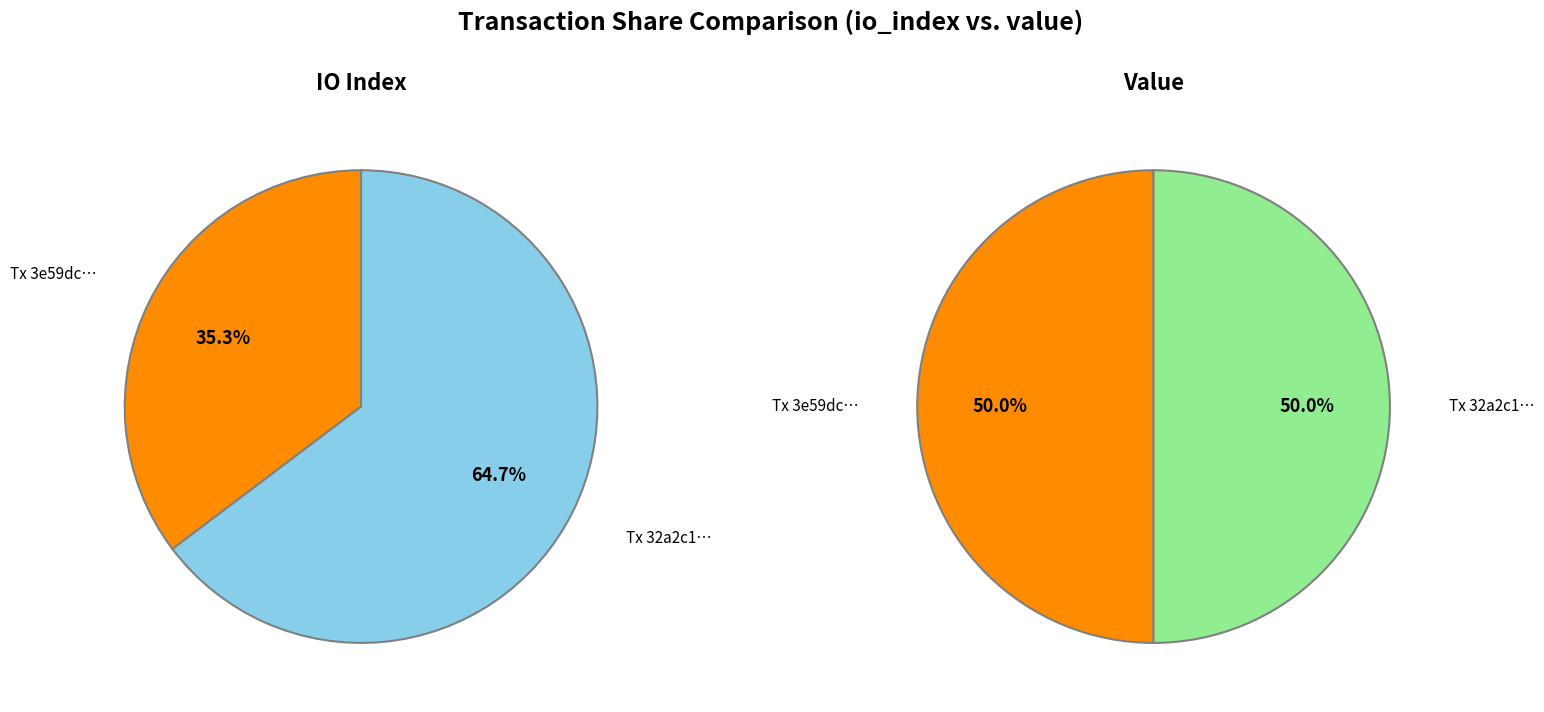

How many slices are in this pie chart?

2